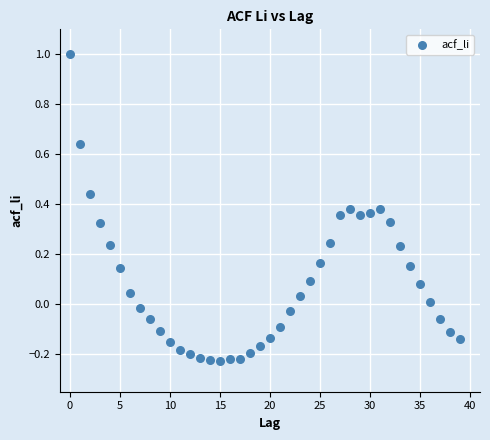

What is the range of Y values (max minus min)?

1.2